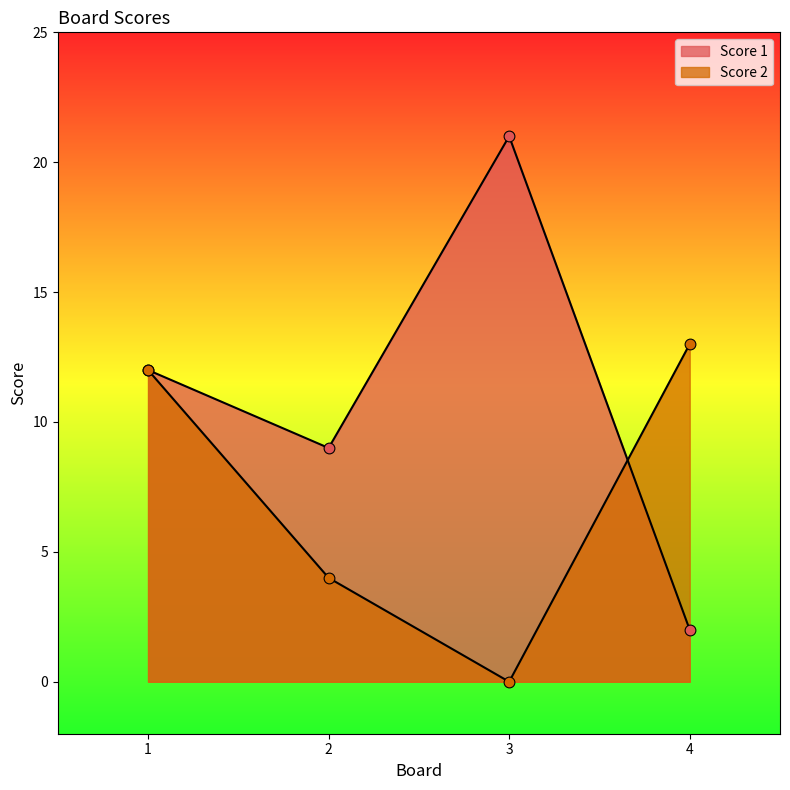

Which series has the widest spread of Y values?

Score 1